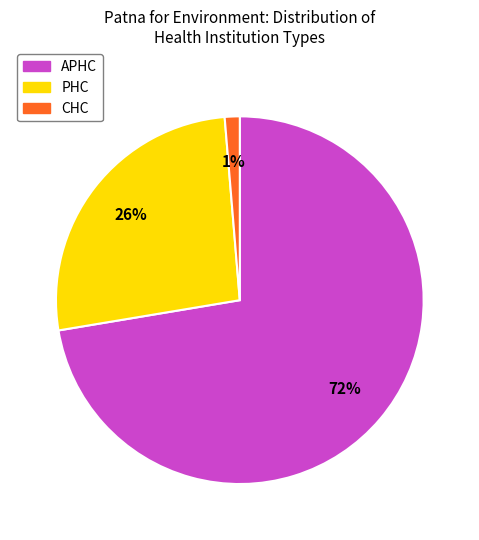

How many slices are in this pie chart?

3